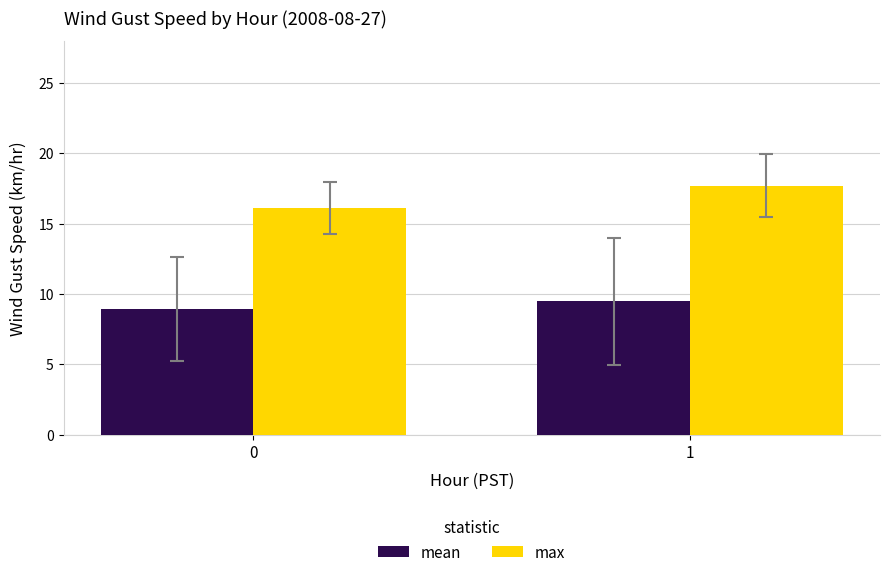

How many data points does each series have?

2